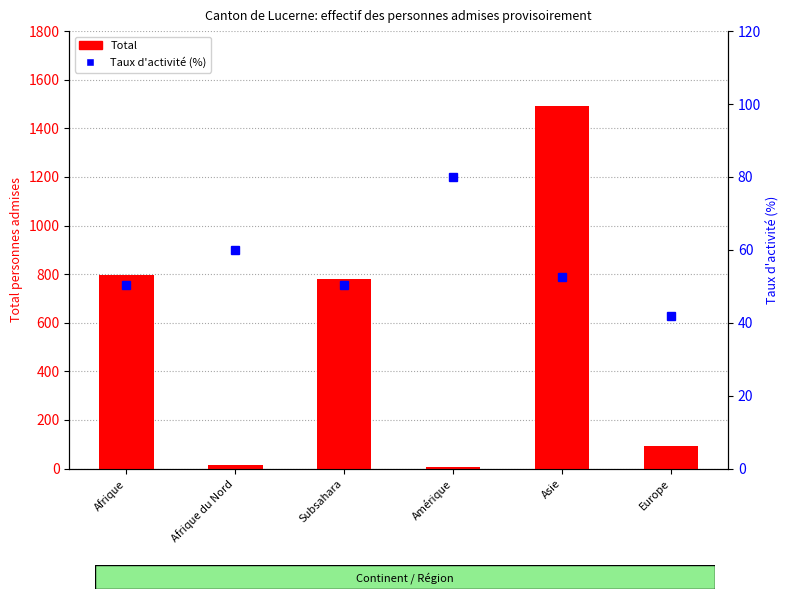

What is the label of the 2nd bar from the left?

Afrique du Nord